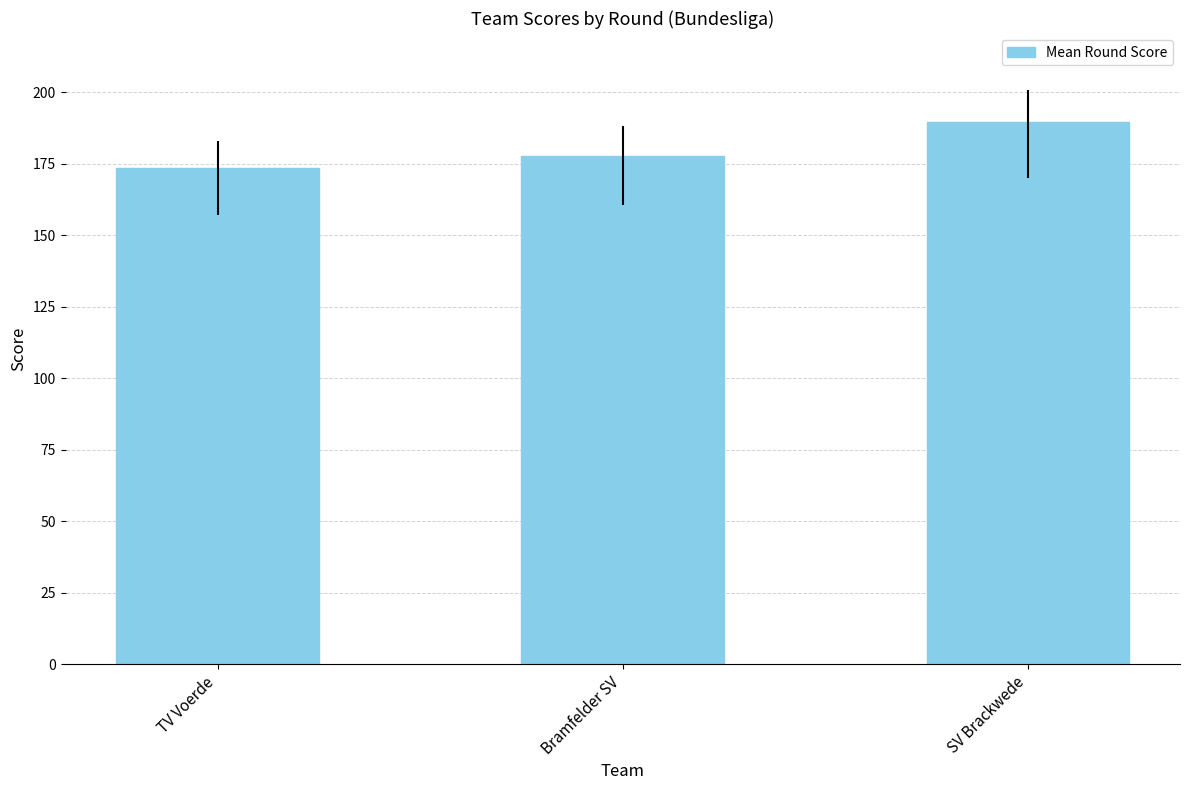

Which category has the lowest value across all series?

TV Voerde